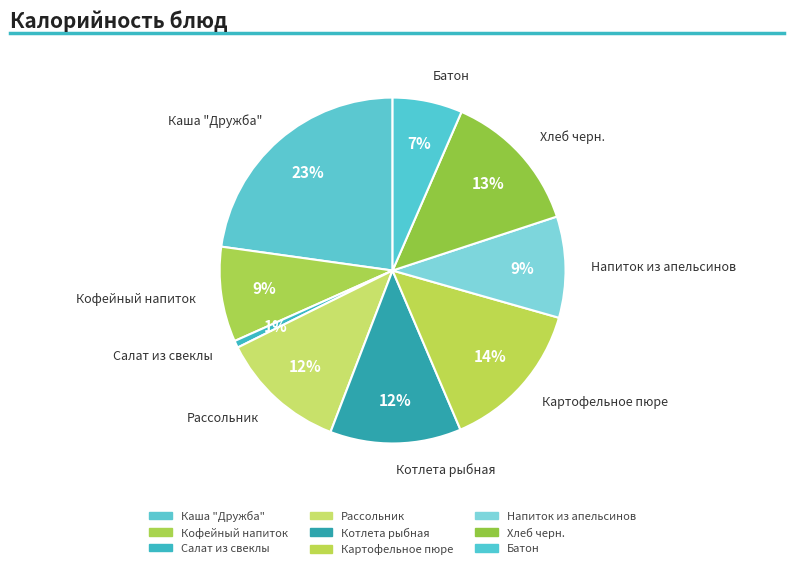

Combined, do Рассольник and Кофейный напиток account for over 50%?

No